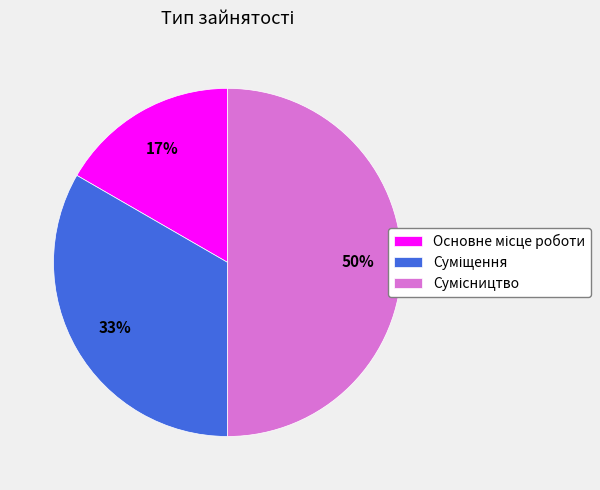

To the nearest percent, what is the difference between the largest and smallest slice percentages?

33%